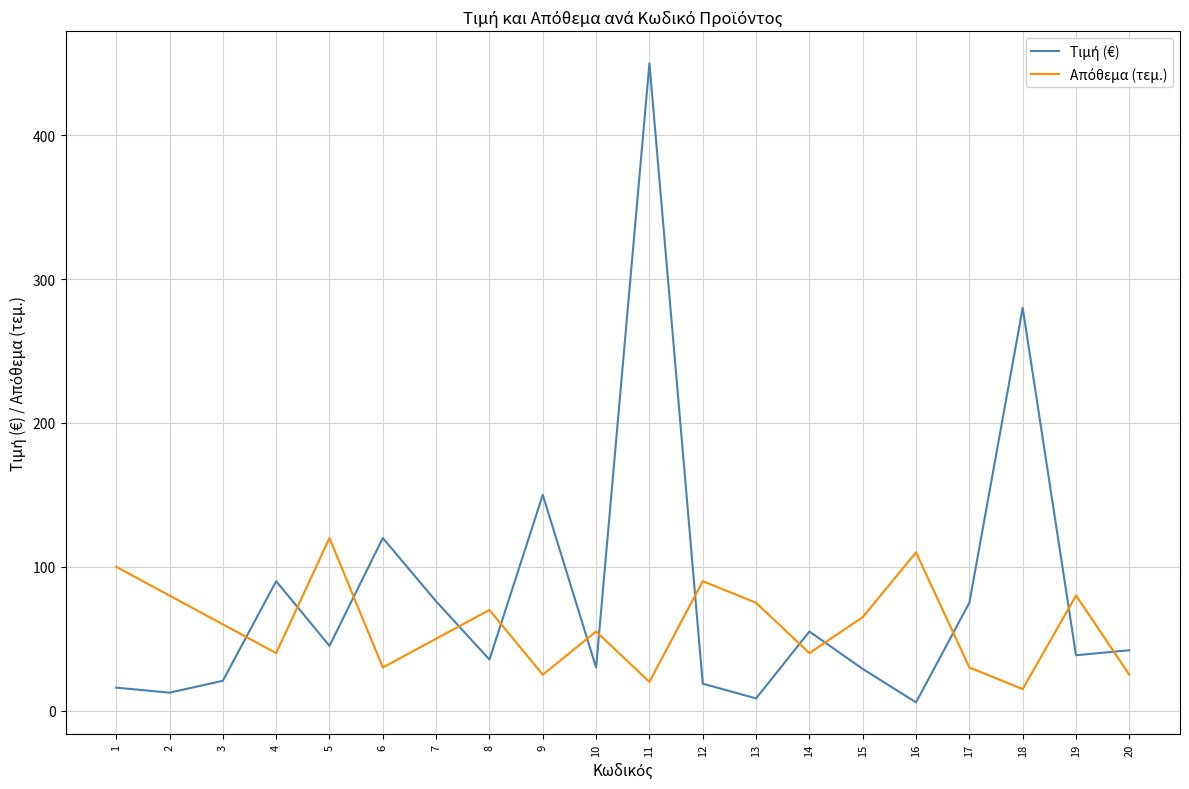

What is the spread (max minus min) of values at 8?

34.5